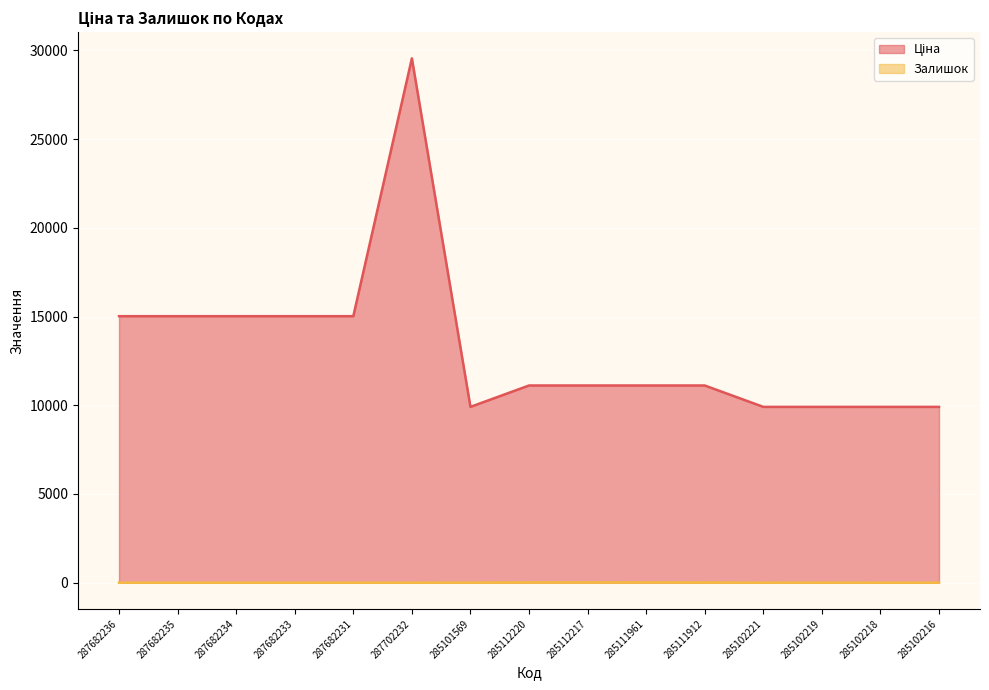

True or false: Залишок and Ціна intersect in this chart.

False